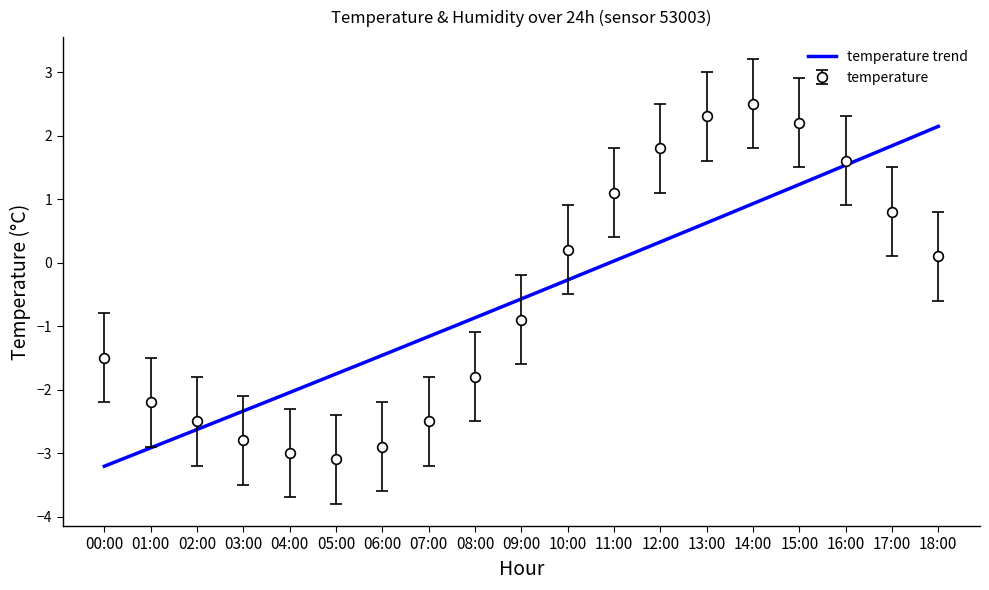

What is the approximate value of temperature at 02:00?

-2.5